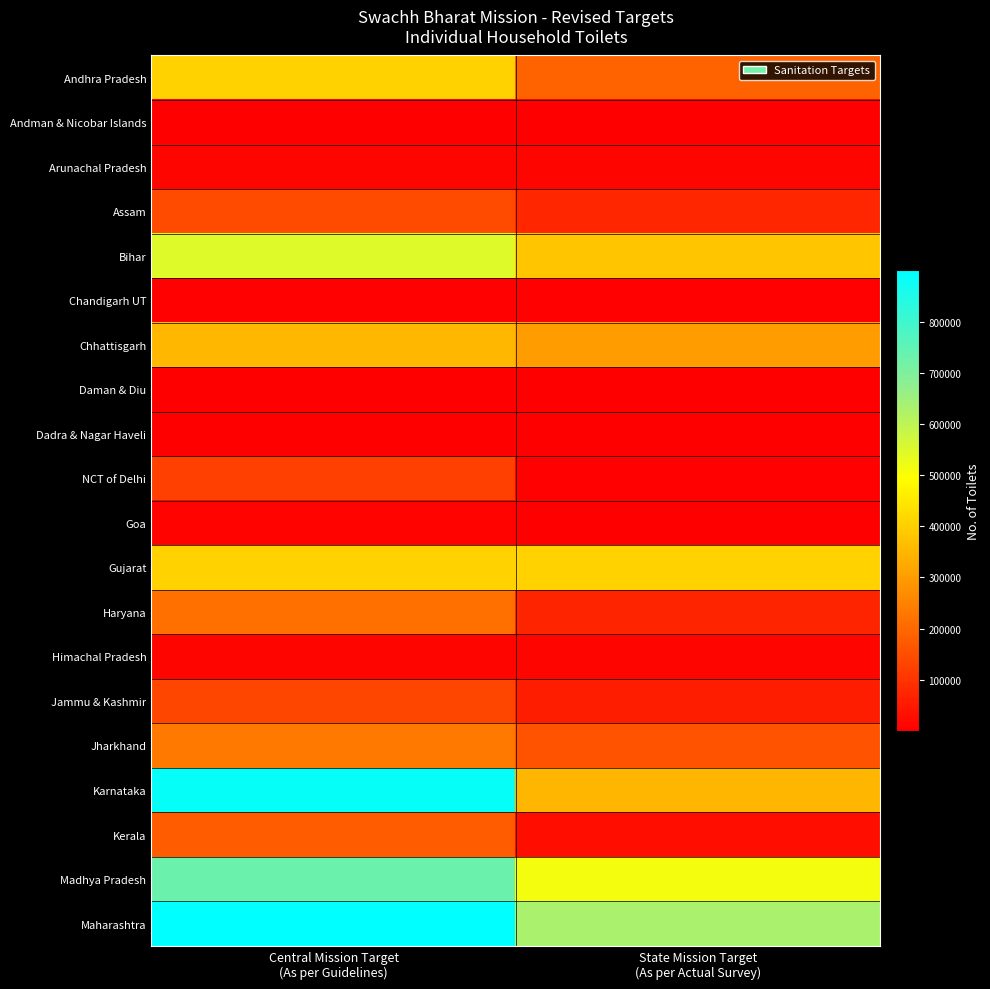

Which category has the highest value across all series?

Central Mission Target
(As per Guidelines)